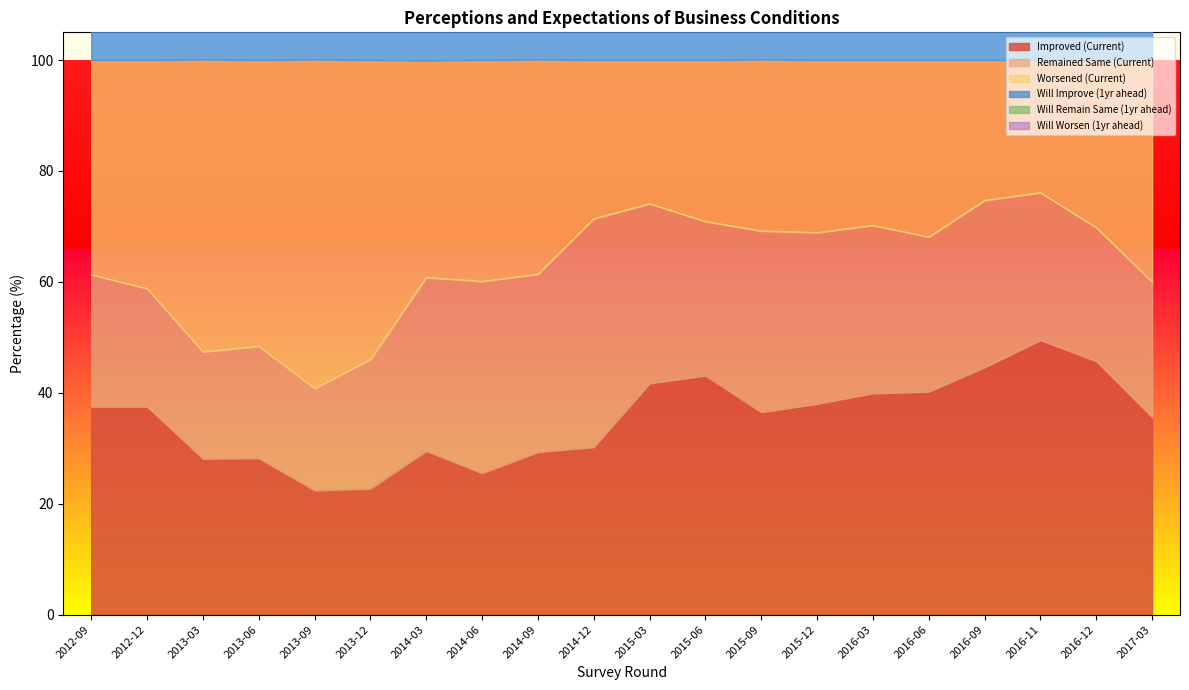

Is it true that Improved (Current) equals 28.1 at 2013-03?

True